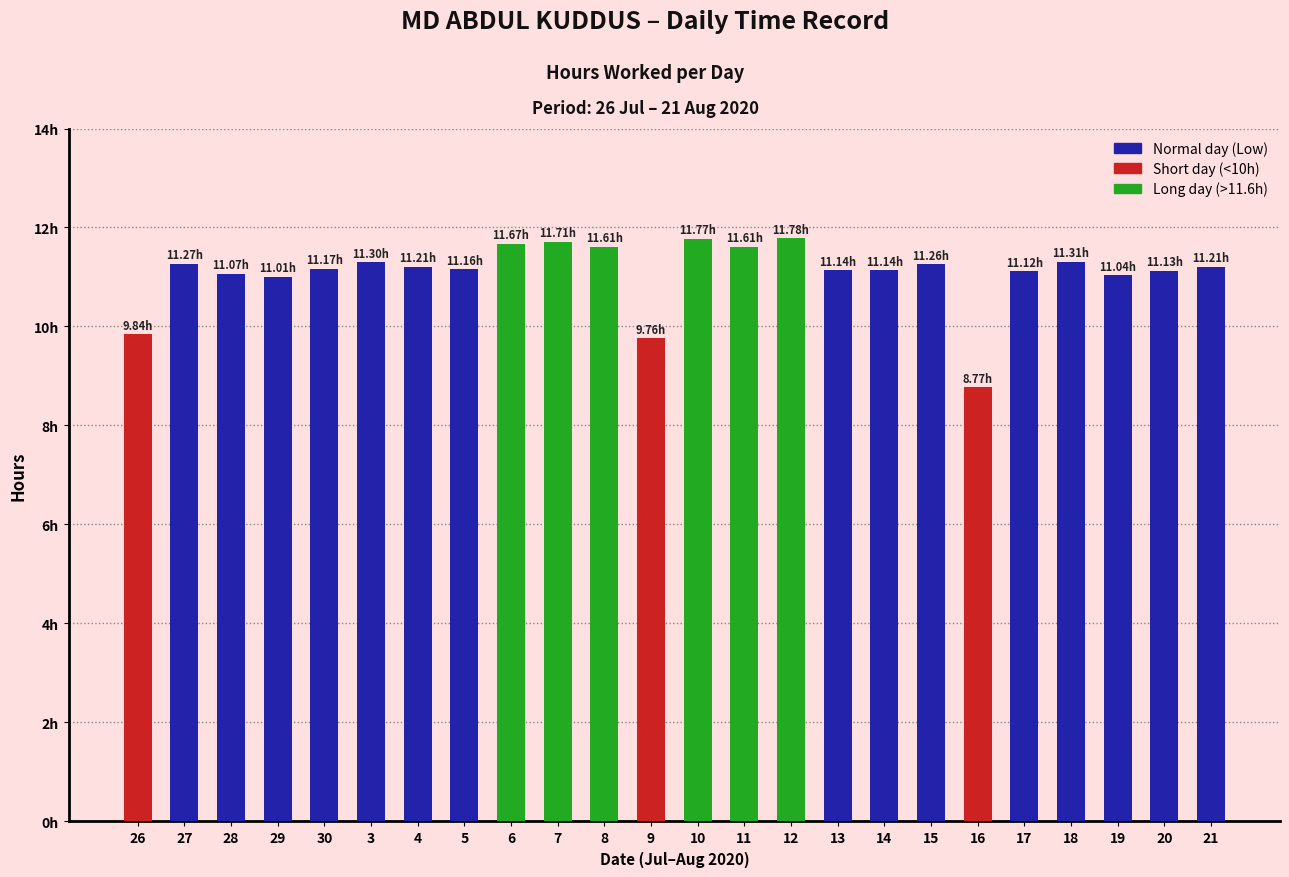

At which label is the value closest to 10?

26